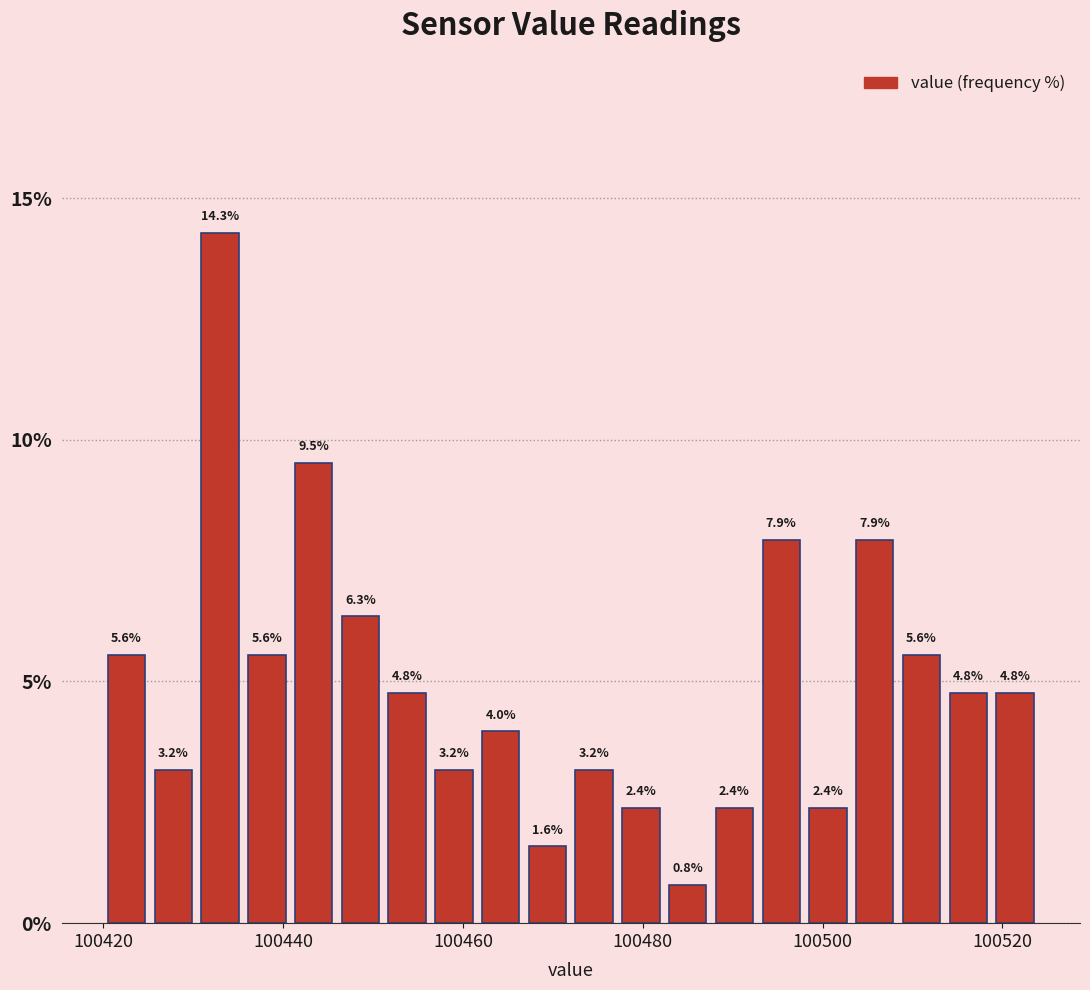

Read against the x-axis, roughly where is the centre of the tallest bar?

100434